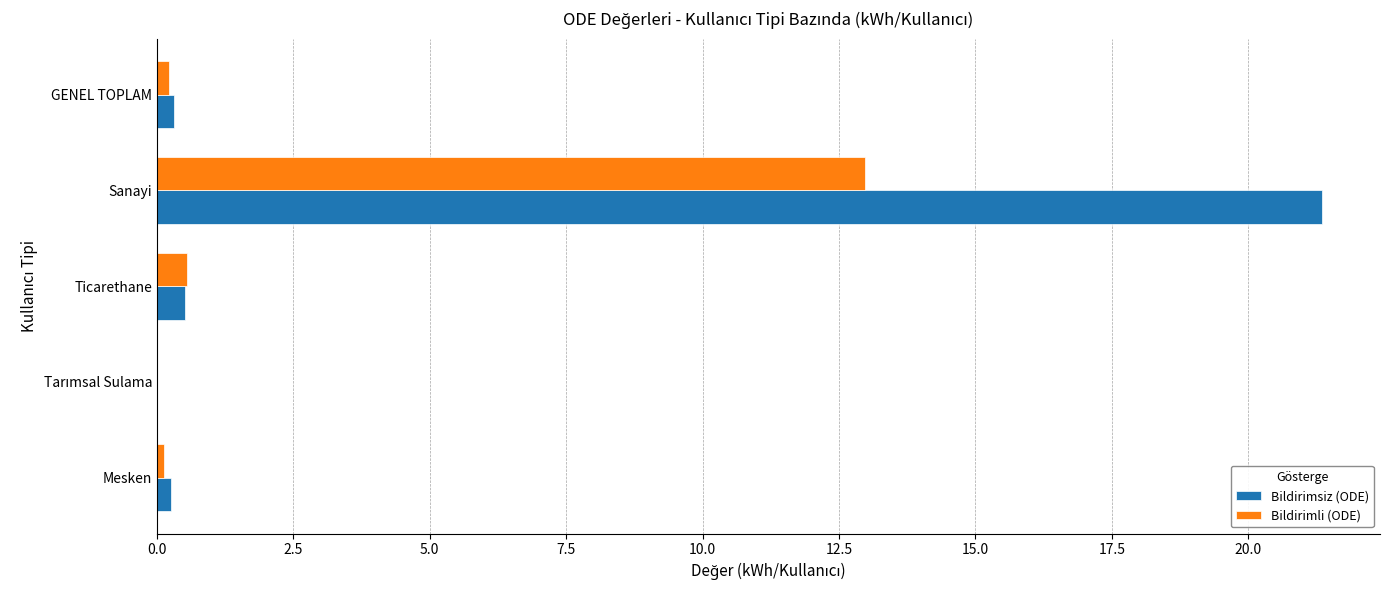

Which series has the largest range (max minus min)?

Bildirimsiz (ODE)